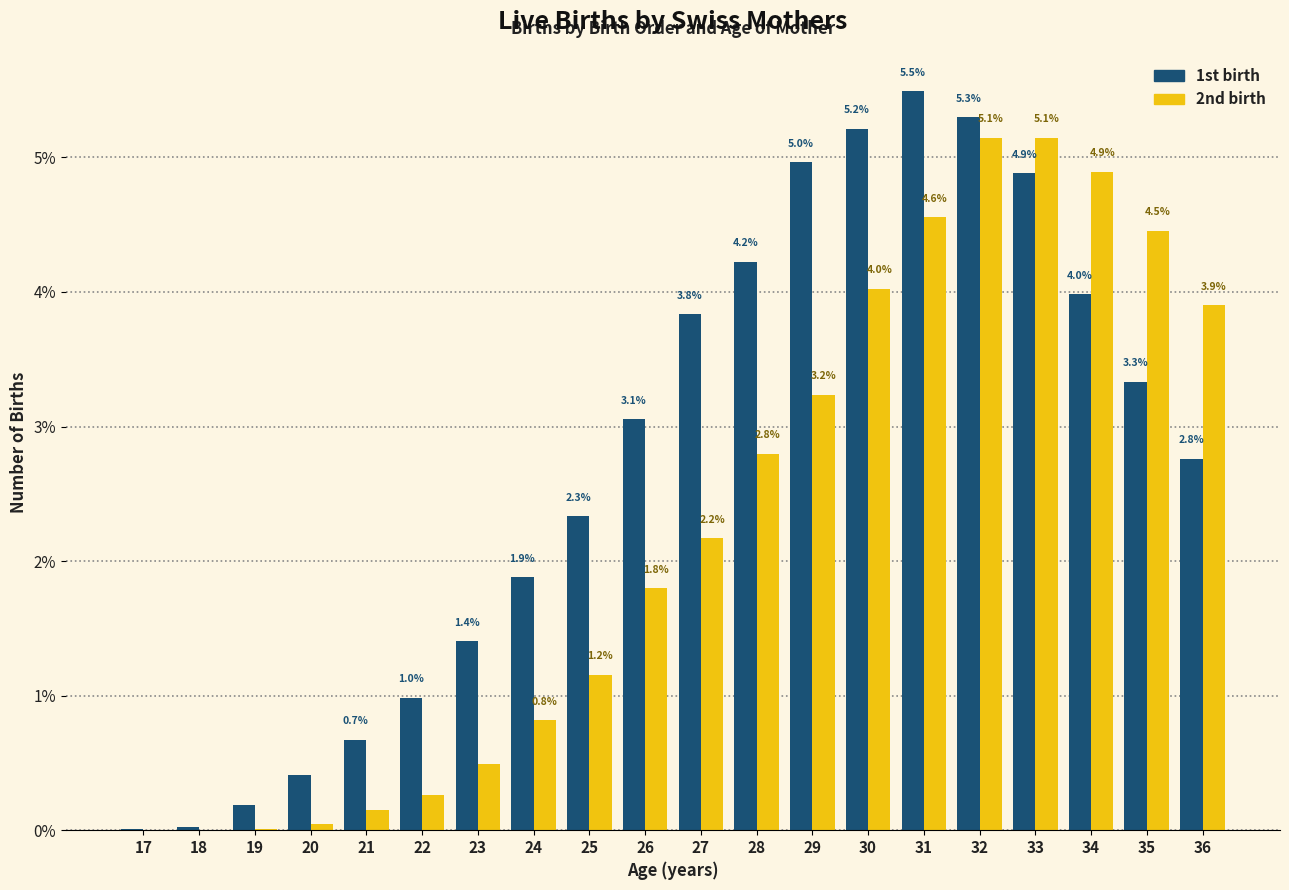

Which series changed the most between 25 and 30?

1st birth